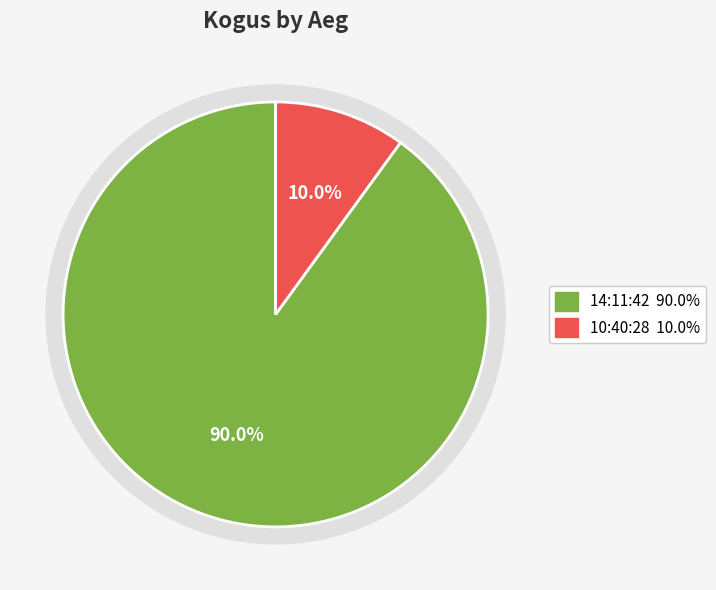

Is there any slice that represents more than half of the pie?

Yes